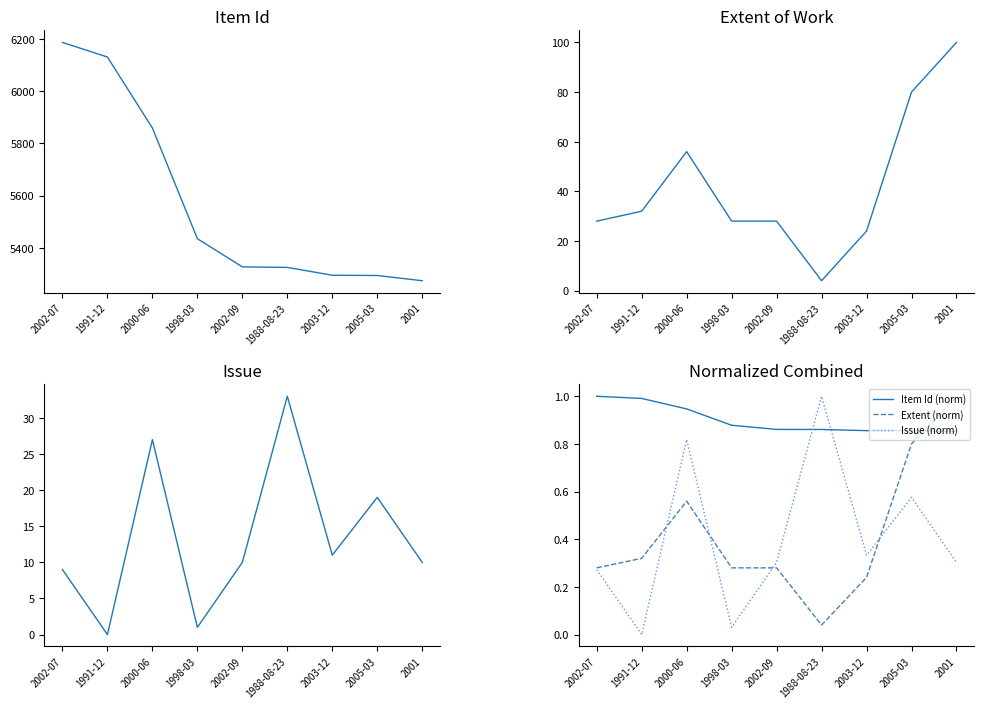

True or false: Extent (norm) has more than 0 interior local peaks.

True